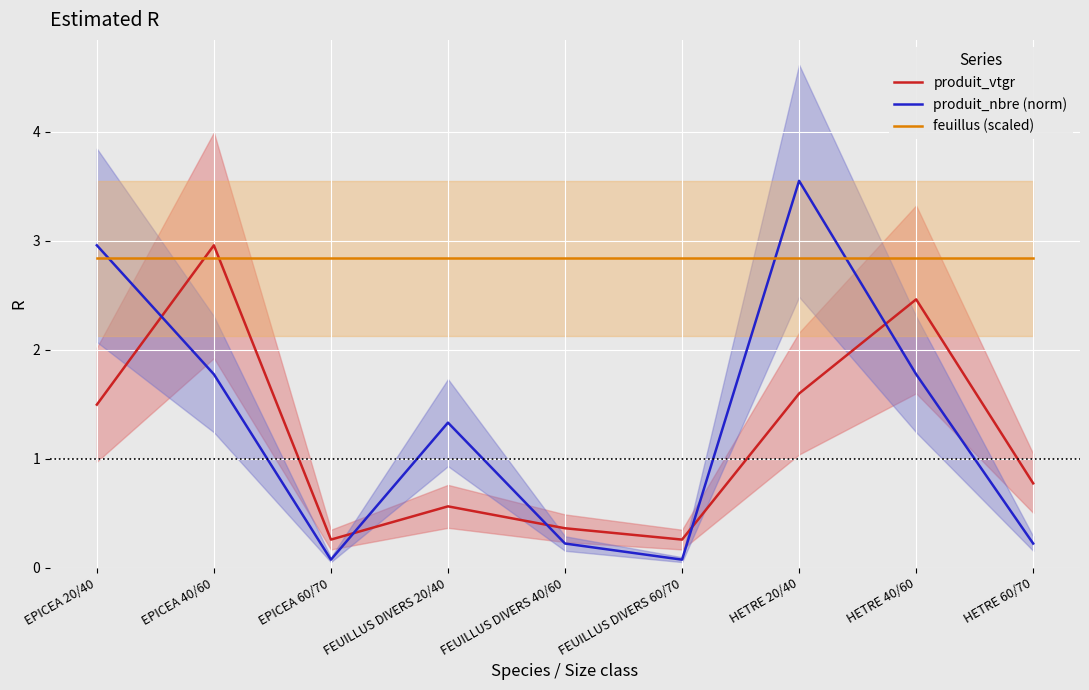

After their last crossing, which series has the higher values: produit_nbre (norm) or produit_vtgr?

produit_vtgr